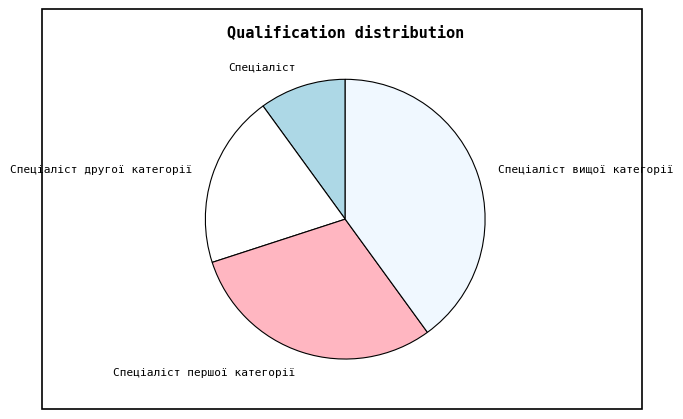

Count the number of slices in the pie.

4